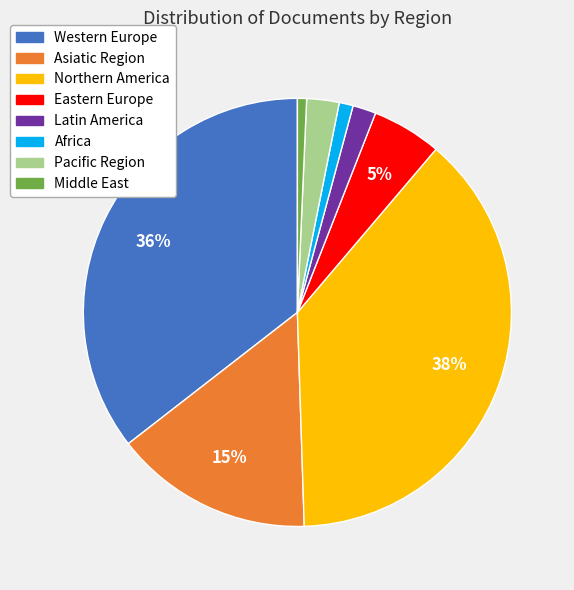

What is the ratio of the value at Asiatic Region to the value at Western Europe?

0.4